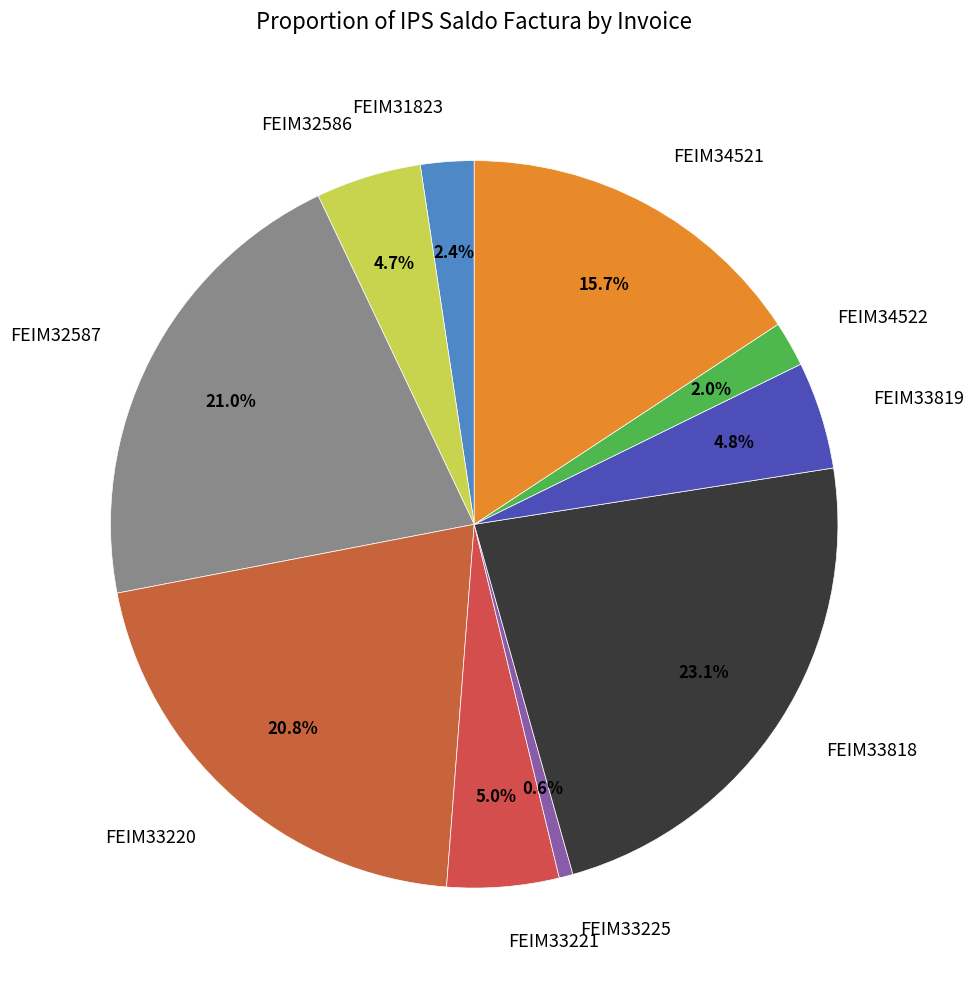

To the nearest percent, what is the difference between the largest and smallest slice percentages?

22%